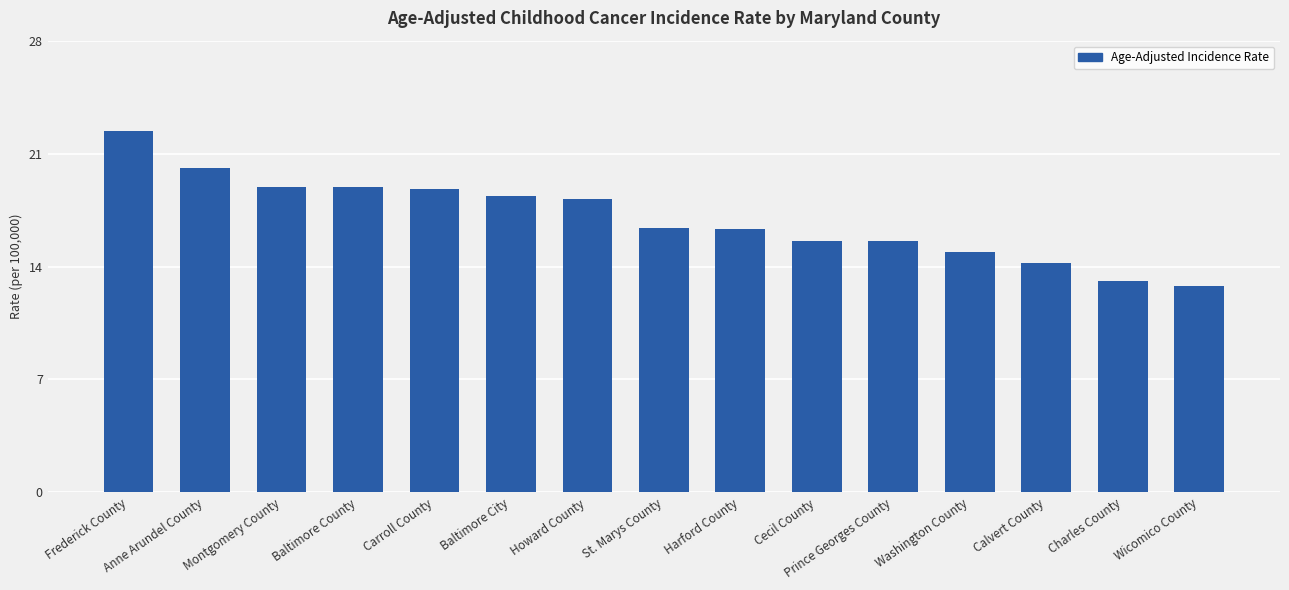

What is the label of the 2nd bar from the right?

Charles County